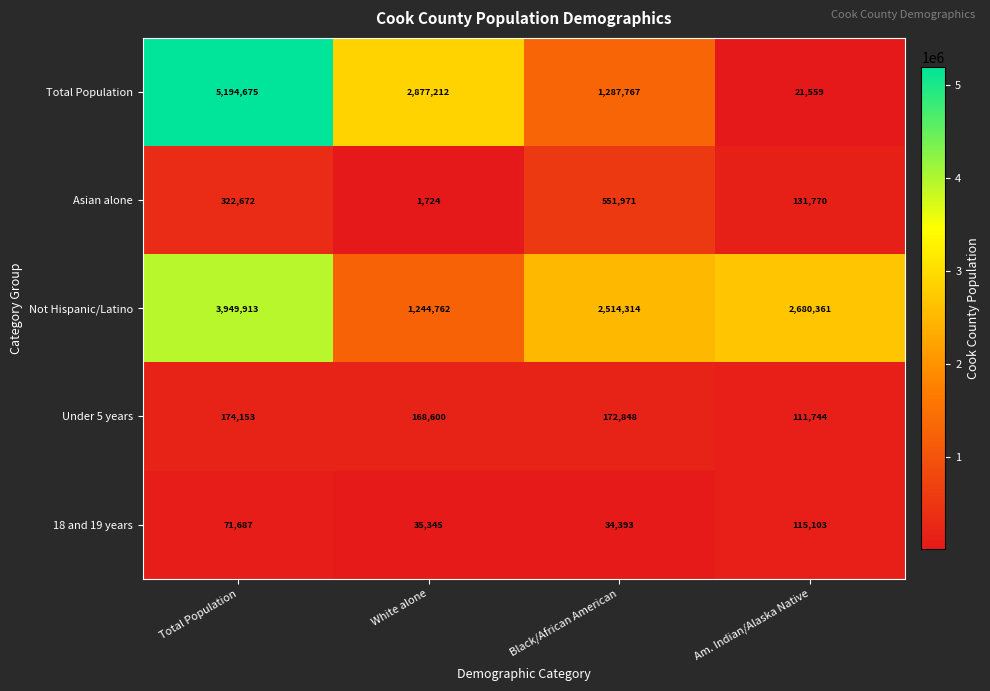

How many data points in Not Hispanic/Latino are less than 2680361?

2